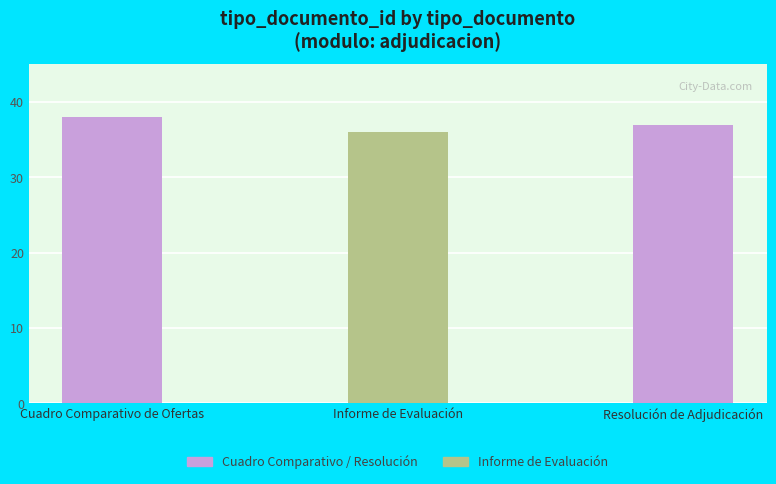

Count the number of categories in the chart.

3